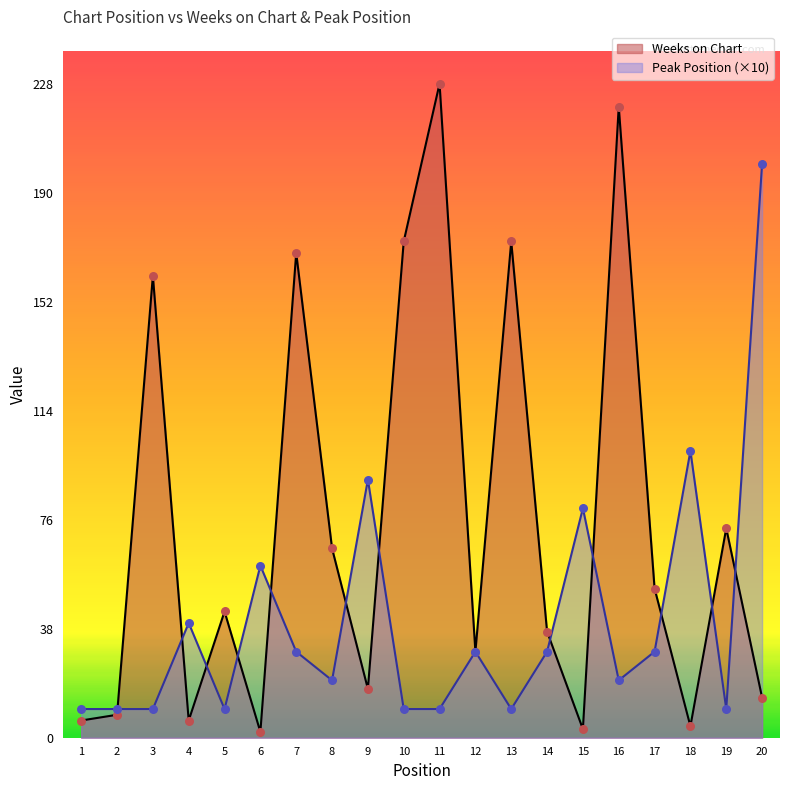

At how many categories does at least one series exceed 3?

20